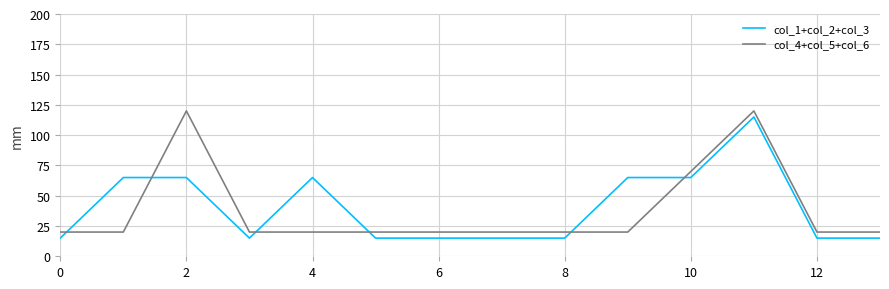

What is the greatest value displayed?

120